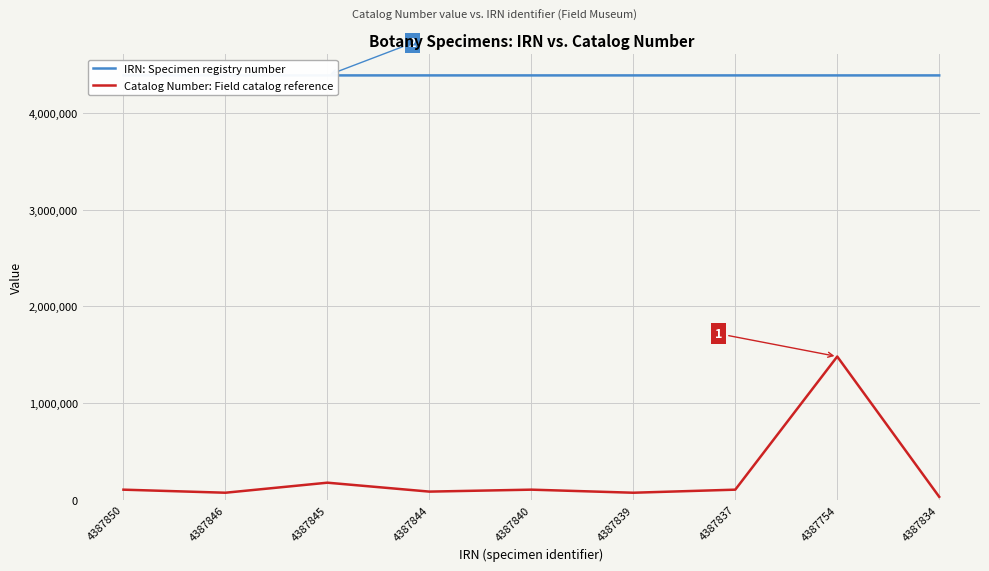

True or false: Catalog Number: Field catalog reference and IRN: Specimen registry number intersect in this chart.

False